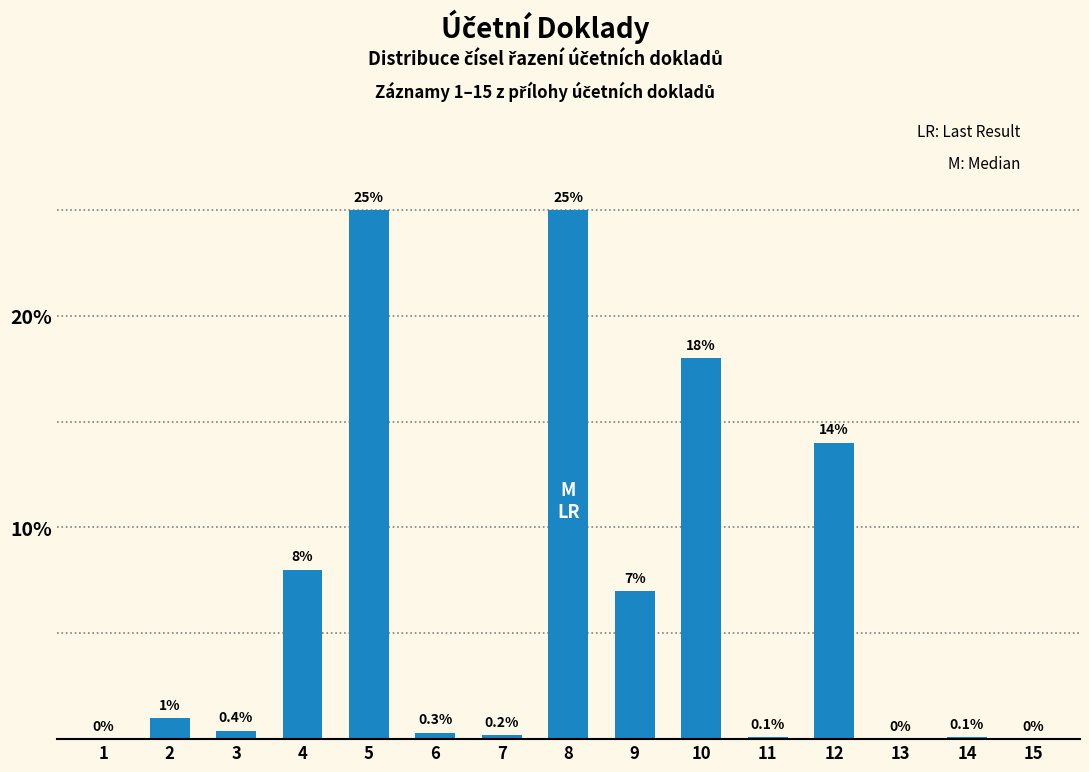

Between 4 and 6, which is larger?

4